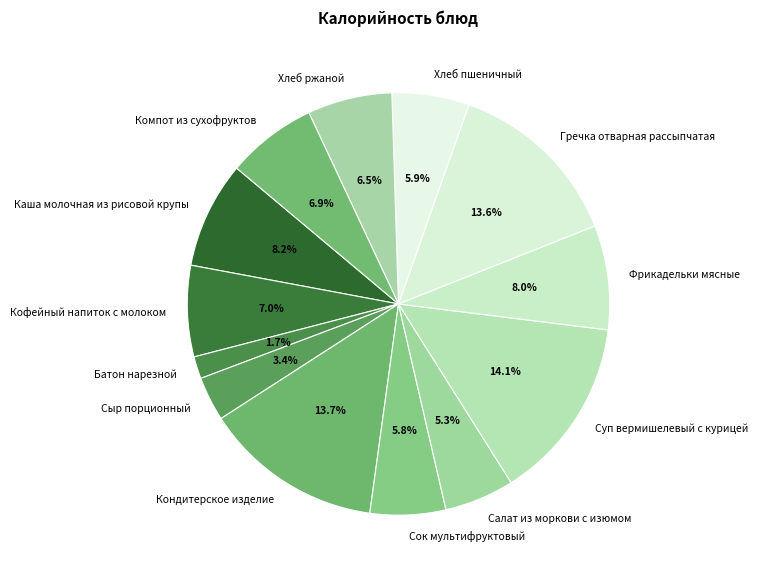

What is the ratio of the value at Каша молочная из рисовой крупы to the value at Сок мультифруктовый?

1.4